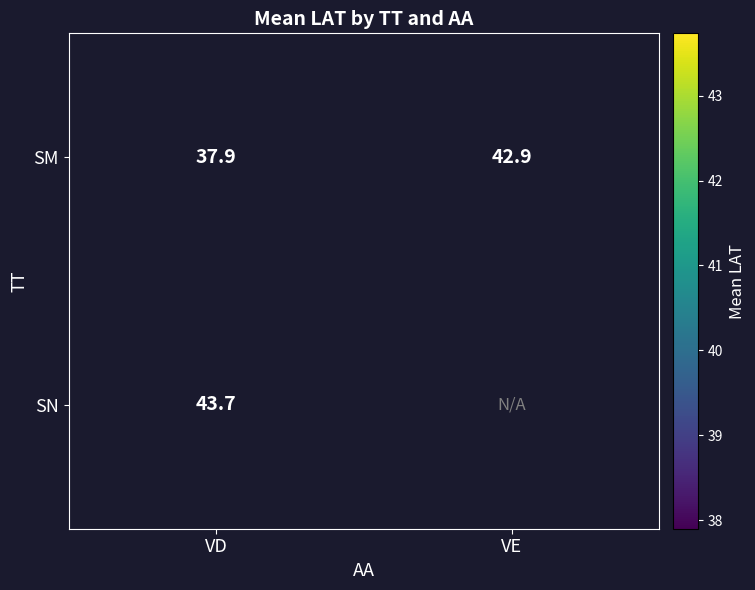

List the labels in order of SM value, largest first.

VE, VD